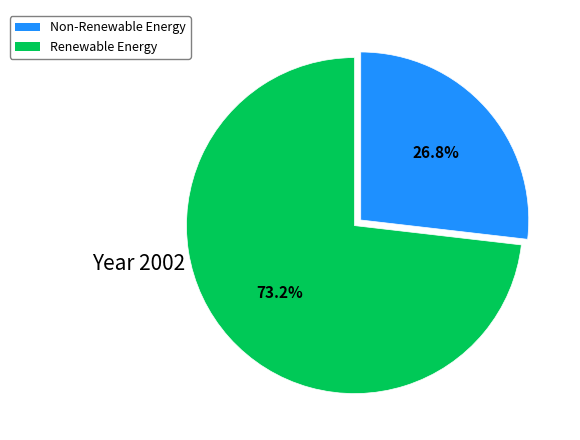

Is there any slice that represents more than half of the pie?

Yes